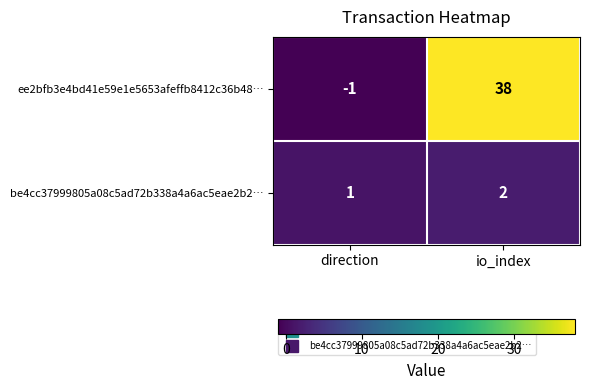

Reading left to right, transcribe all the data shown in this chart.

ee2bfb3e4bd41e59e1e5653afeffb8412c36b48…: direction=-1	io_index=38
be4cc37999805a08c5ad72b338a4a6ac5eae2b2…: direction=1	io_index=2